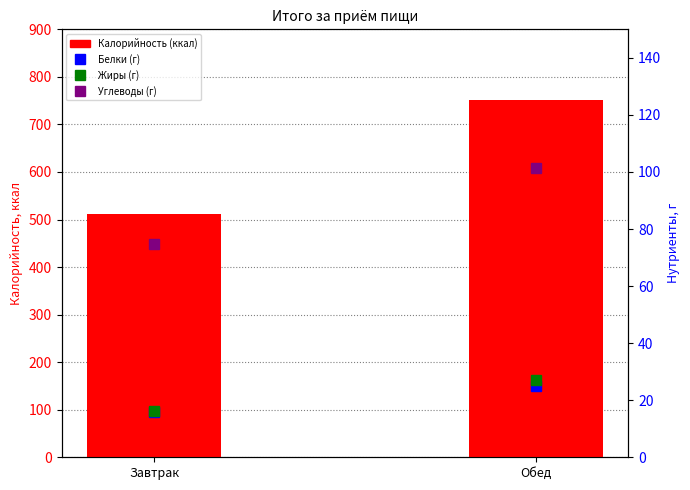

What is the difference between the maximum and minimum values in the Калорийность series?

239.7